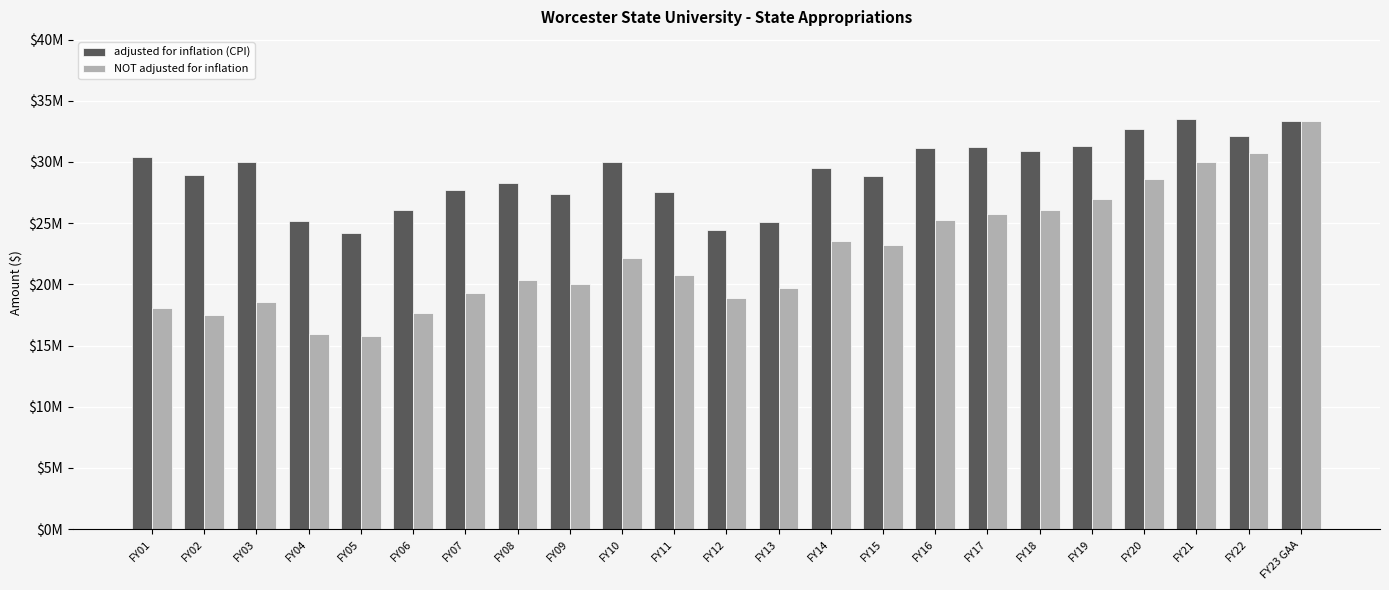

What is the label of the 12th bar from the left?

FY12